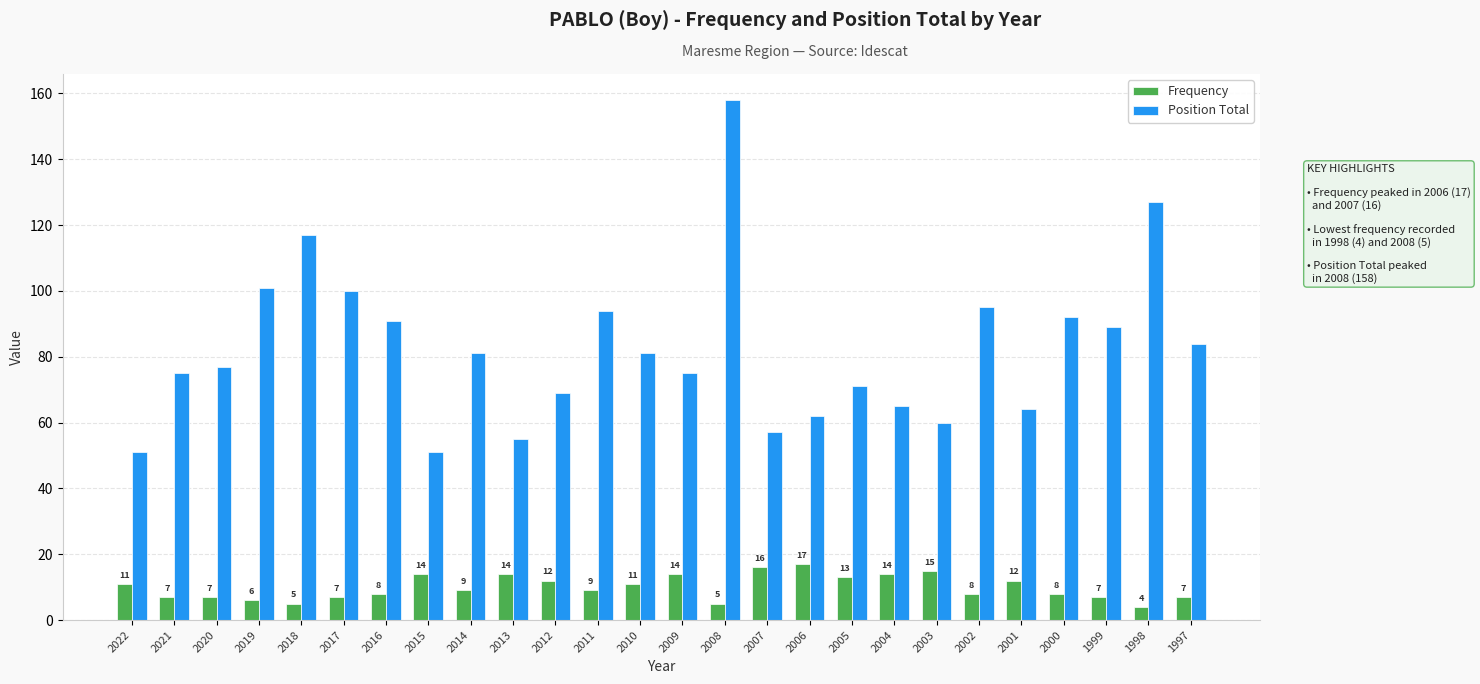

Which category has the highest value in the Position Total series?

2008